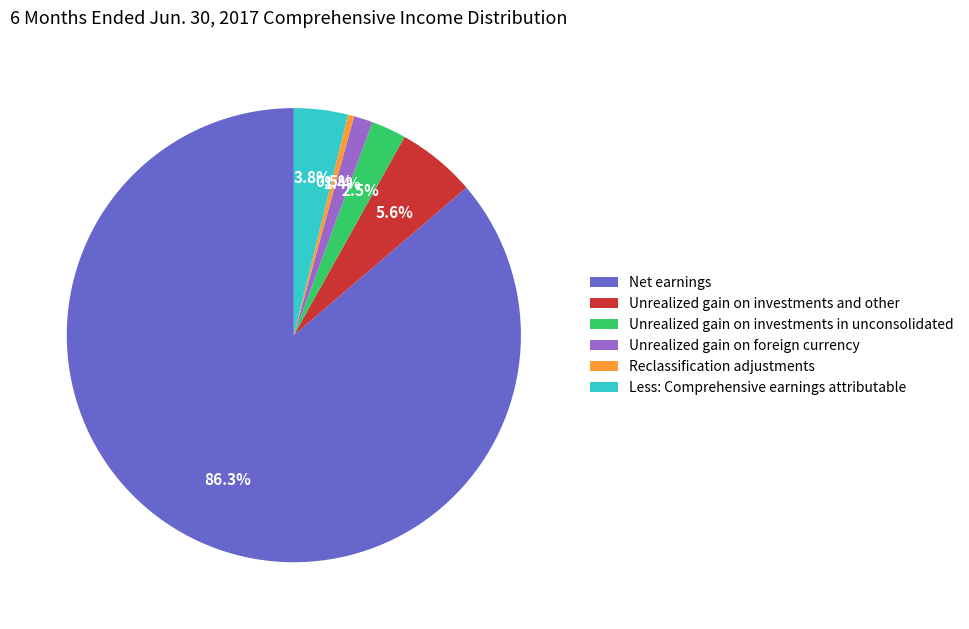

To the nearest percent, what percentage of the pie is Net earnings?

86%